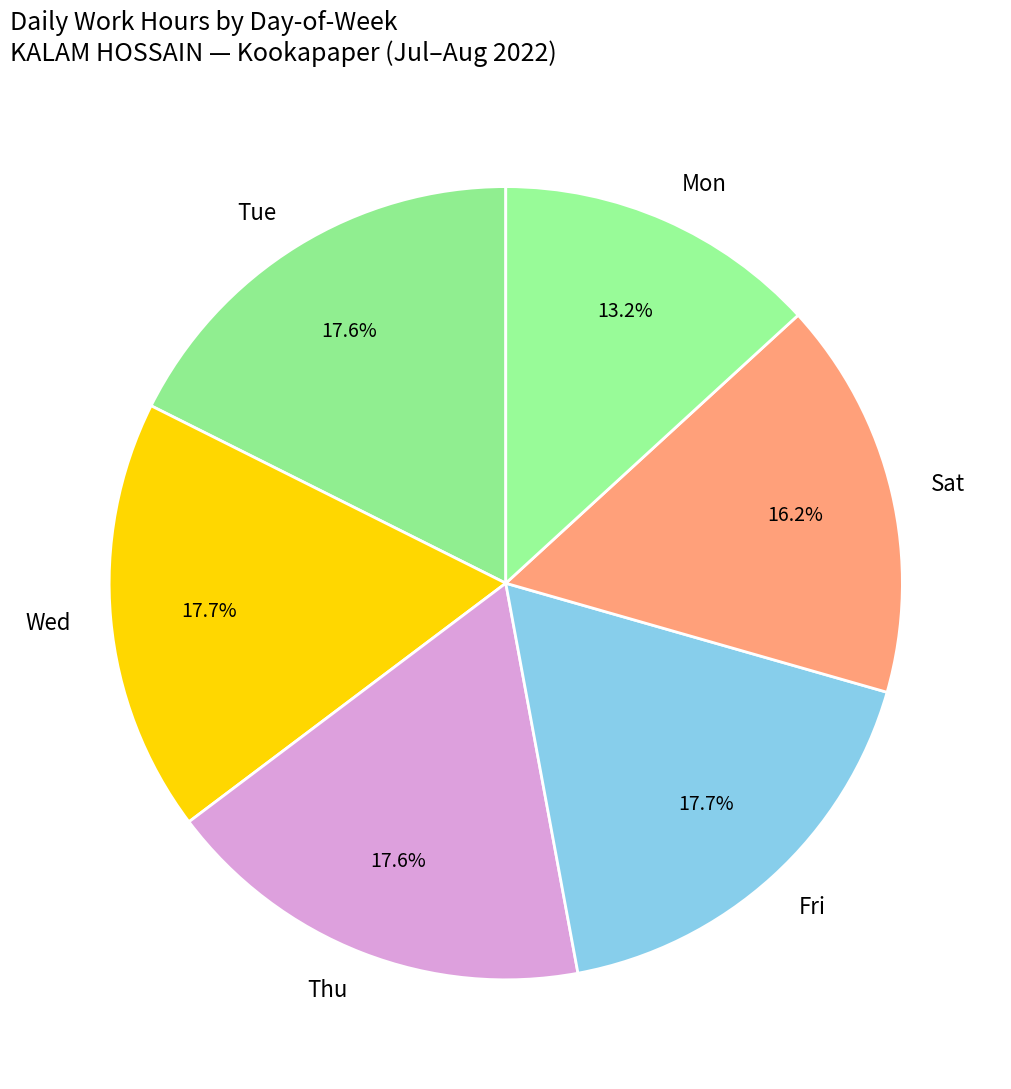

To the nearest percent, what is the average slice percentage?

17%